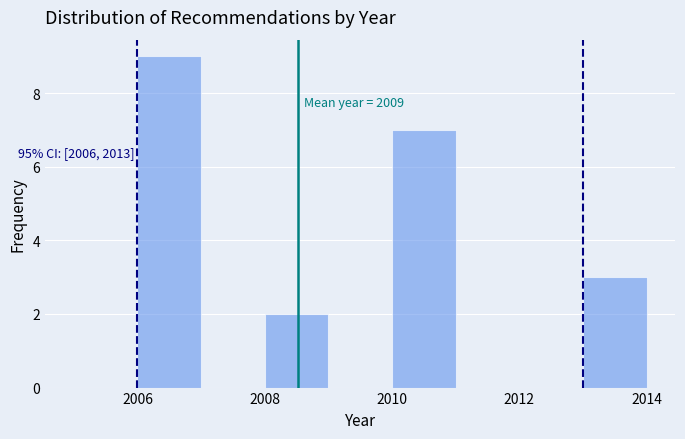

Over which range of the x-axis is the bar tallest?

2006 to 2007